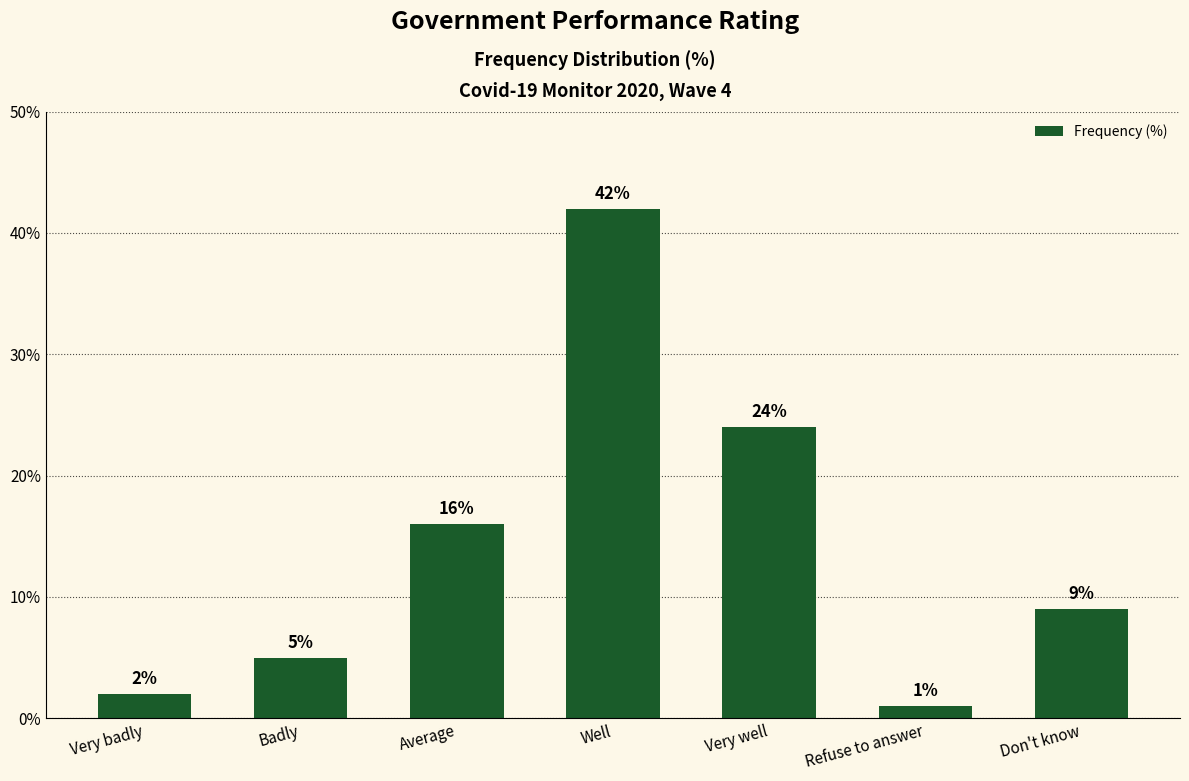

What is the sum of the values at Refuse to answer and Don't know?

10